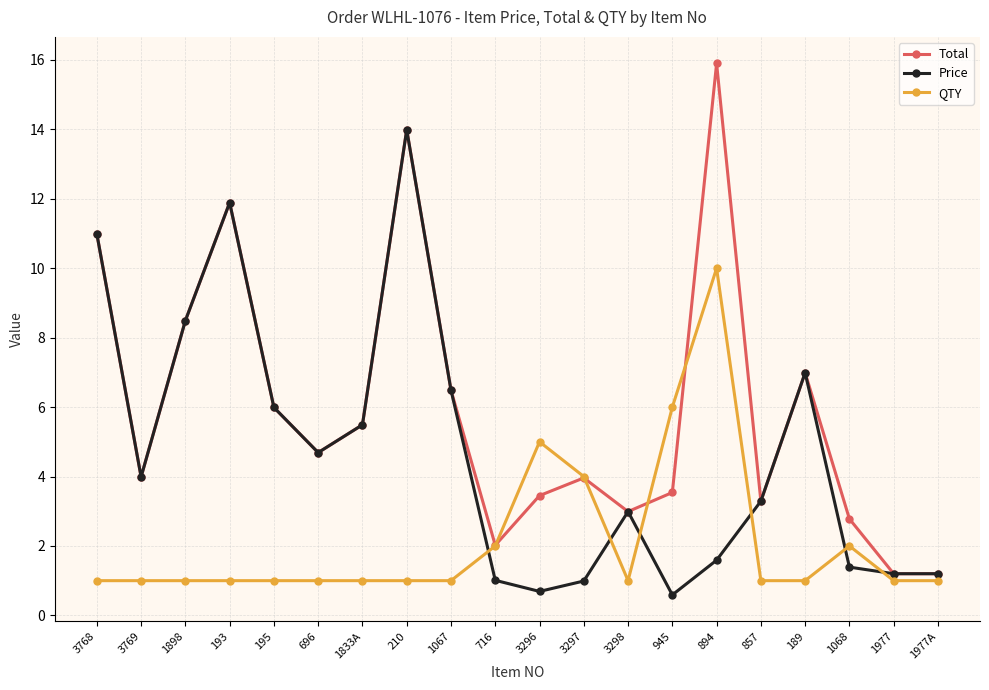

How many QTY values are between 1 and 2?

16